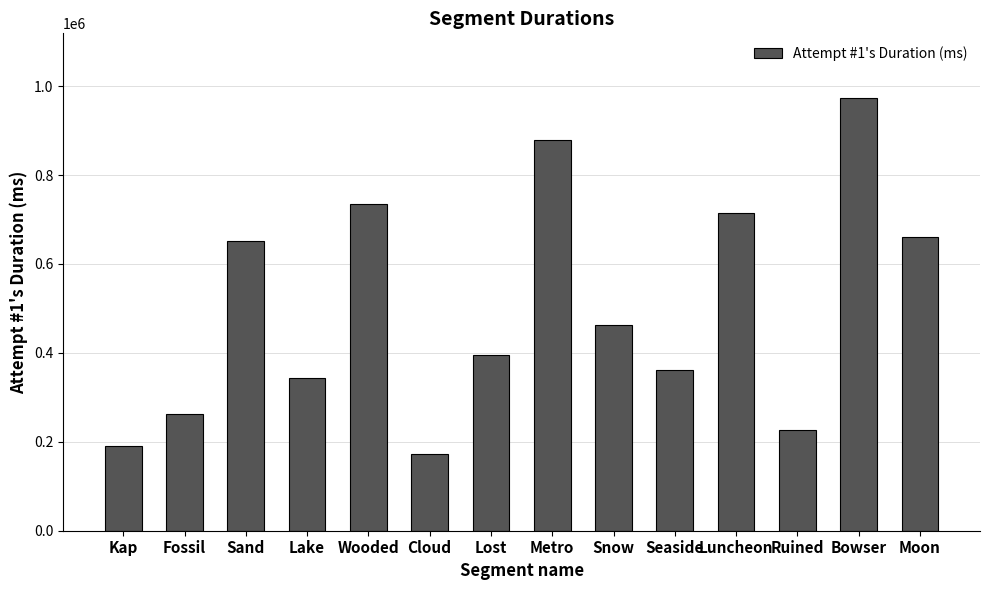

Which label corresponds to the largest value in the chart?

Bowser